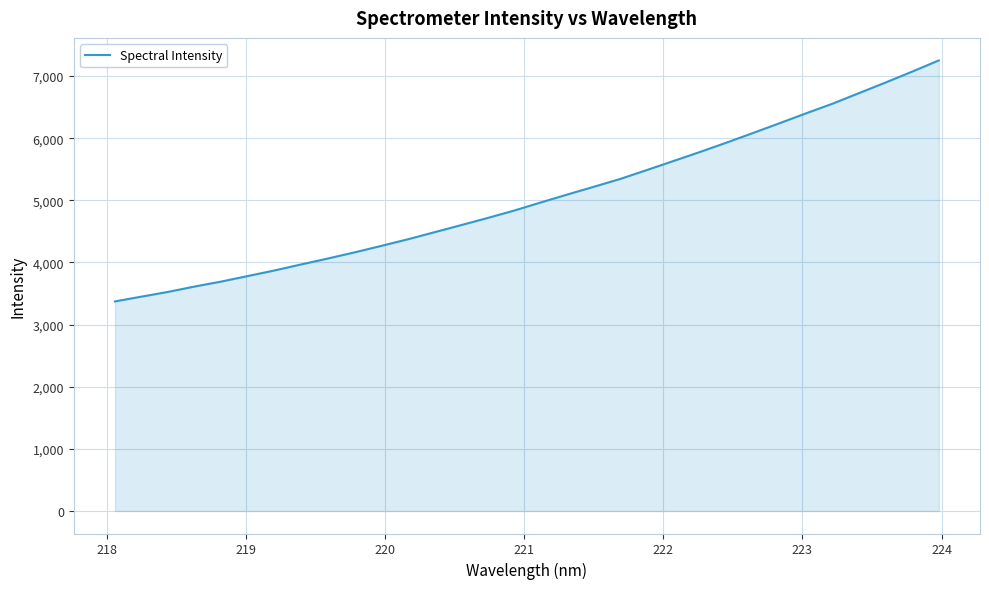

What is the maximum value shown in the chart?

7251.5